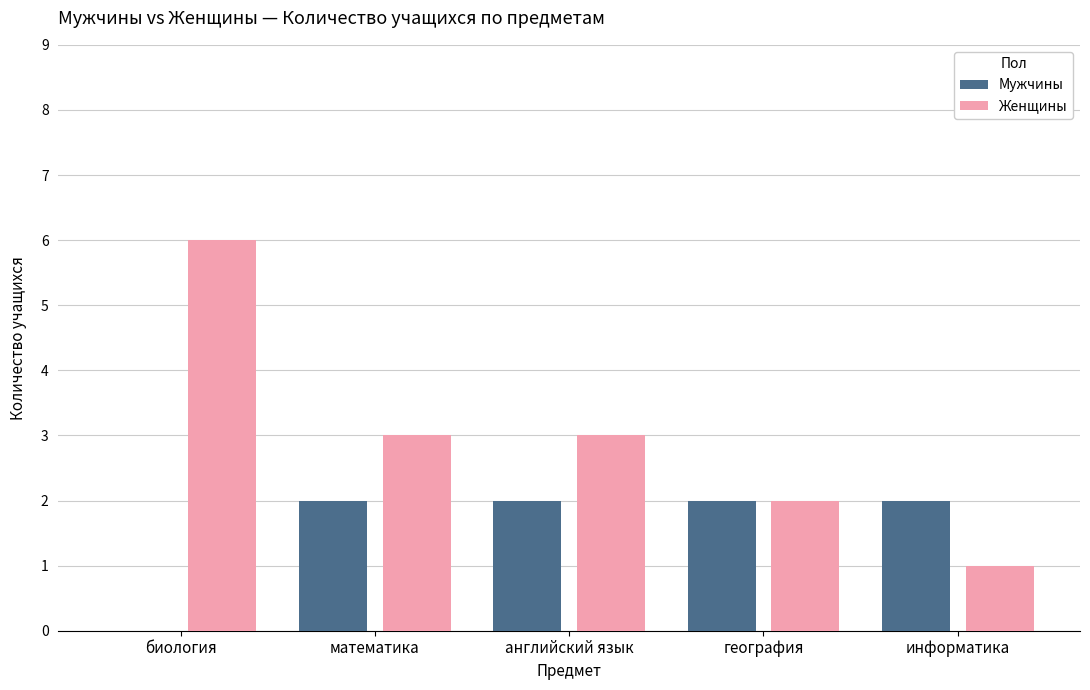

Is it true that Женщины equals 1 at информатика?

True